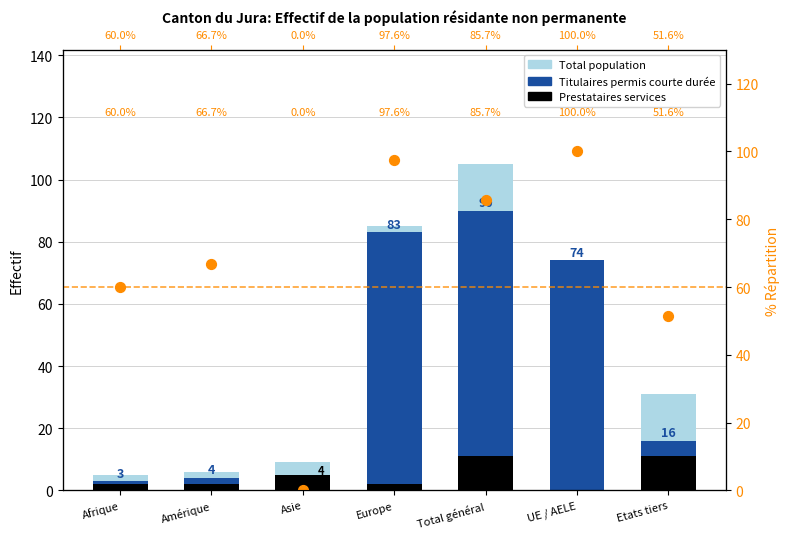

What is the total value across all series at Afrique?

70.0